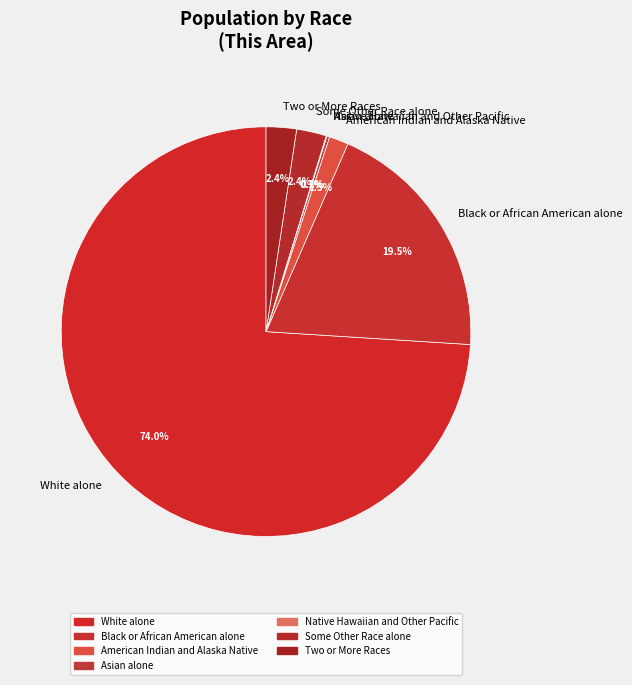

Between Black or African American alone and American Indian and Alaska Native, which is larger?

Black or African American alone